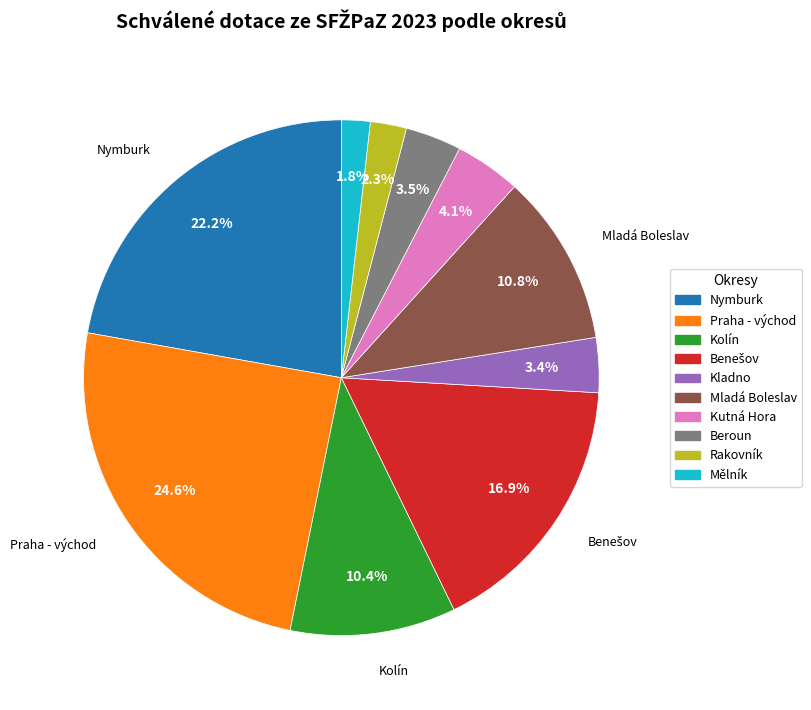

Is Mladá Boleslav the majority of the pie?

No